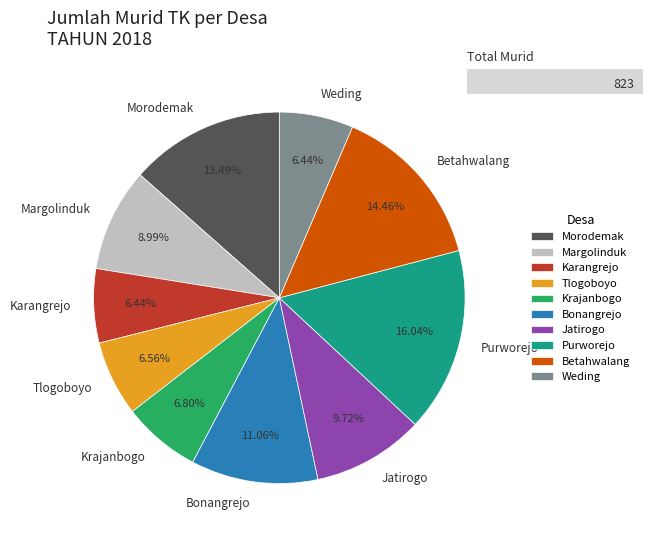

What is the largest slice in the pie chart?

Purworejo